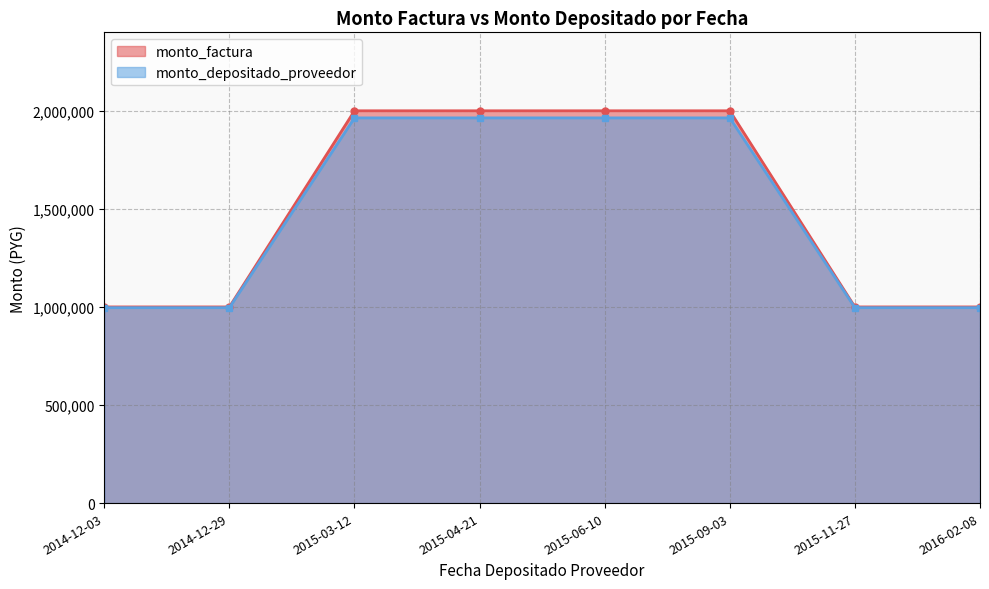

The monto_depositado_proveedor series shows 1963810 at 2015-09-03. True or false?

True